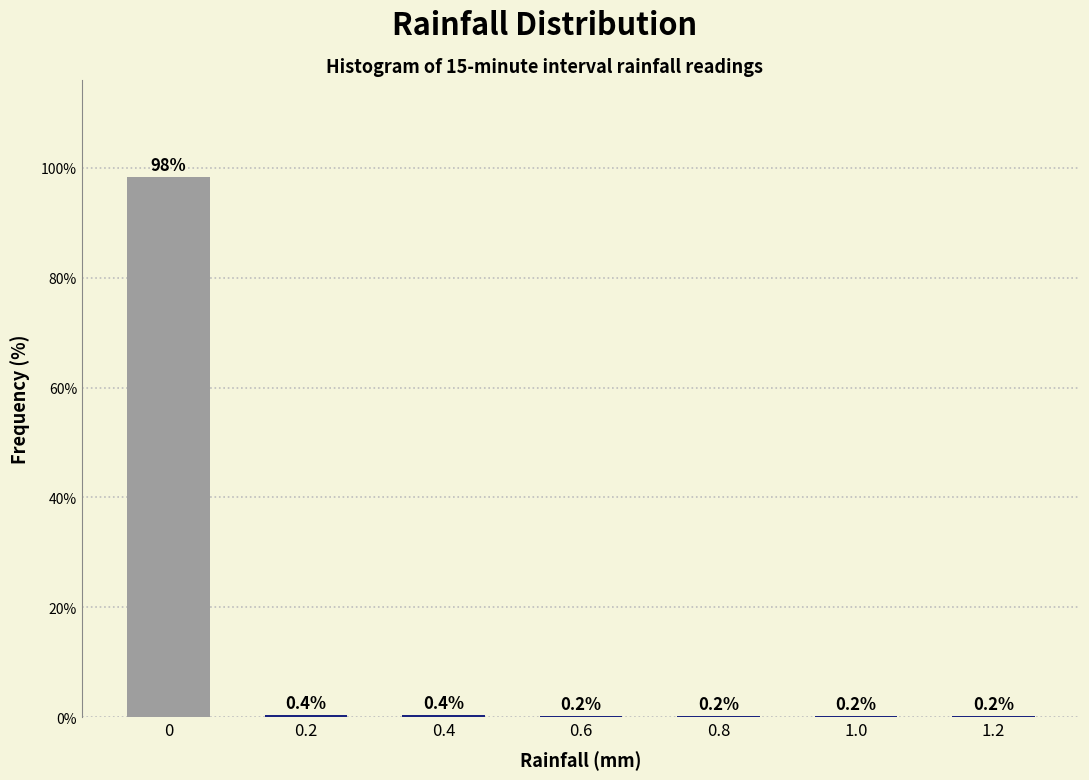

Reading left to right, list all the values displayed in this chart.

0=98.3	0.2=0.4	0.4=0.4	0.6=0.2	0.8=0.2	1.0=0.2	1.2=0.2